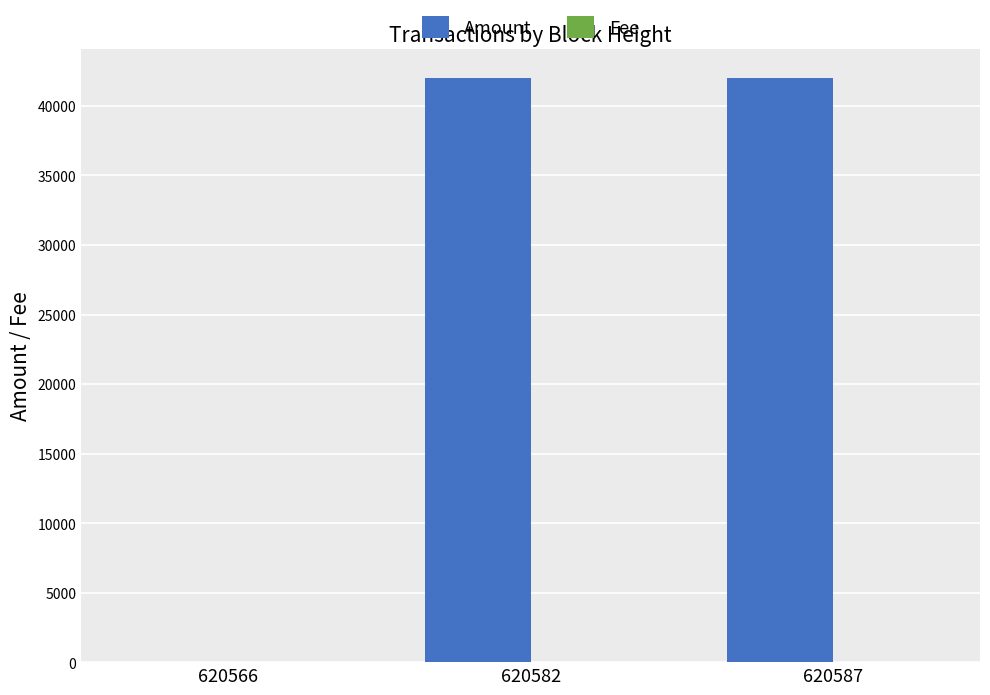

Where is Amount nearest to the value 20994?

620582